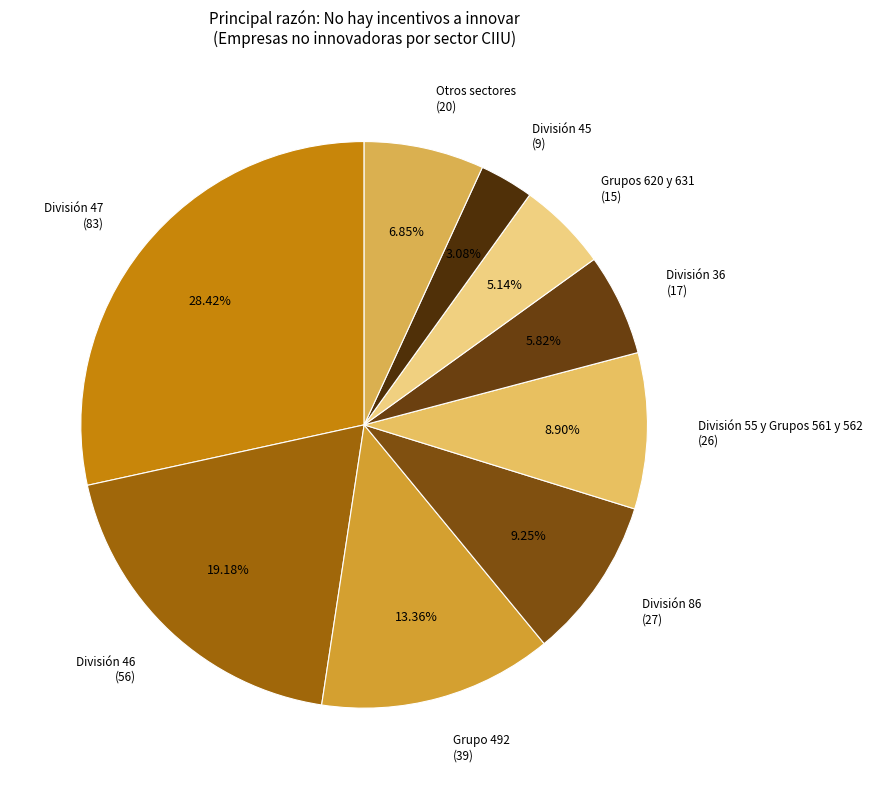

Do División 45 (9) and División 86 (27) together represent more than half of the pie?

No